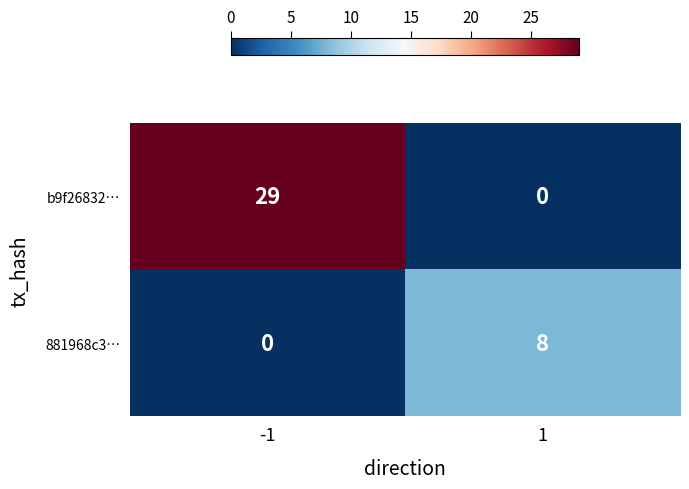

What is the sum of the 881968c3… values at -1 and 1?

8